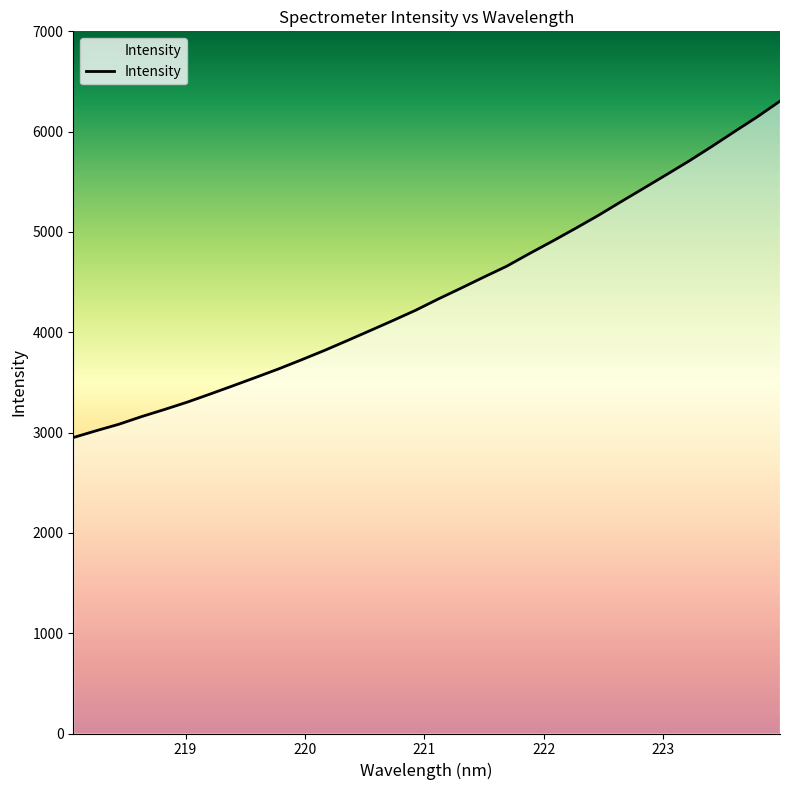

Is this an area chart (filled region under the line)?

No